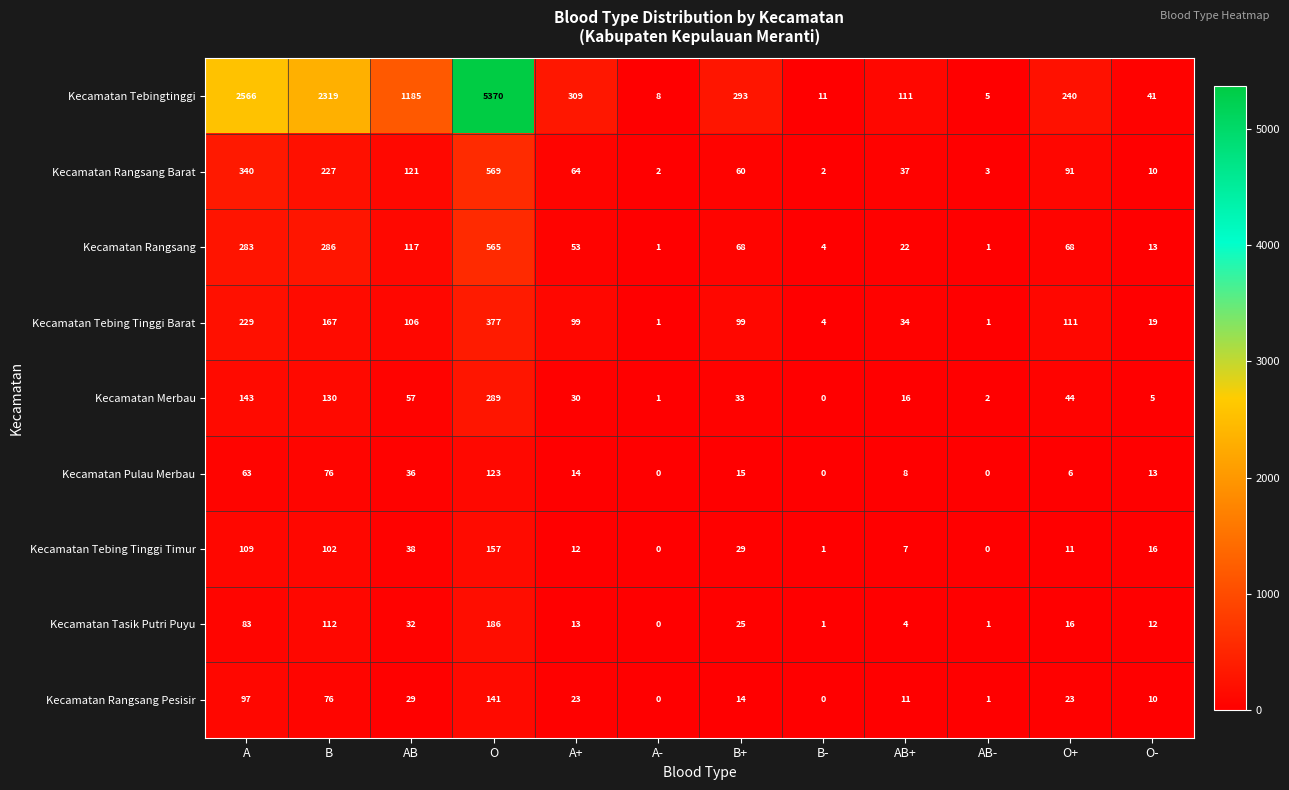

True or false: Kecamatan Tebing Tinggi Barat has a value of 111 at O+.

True